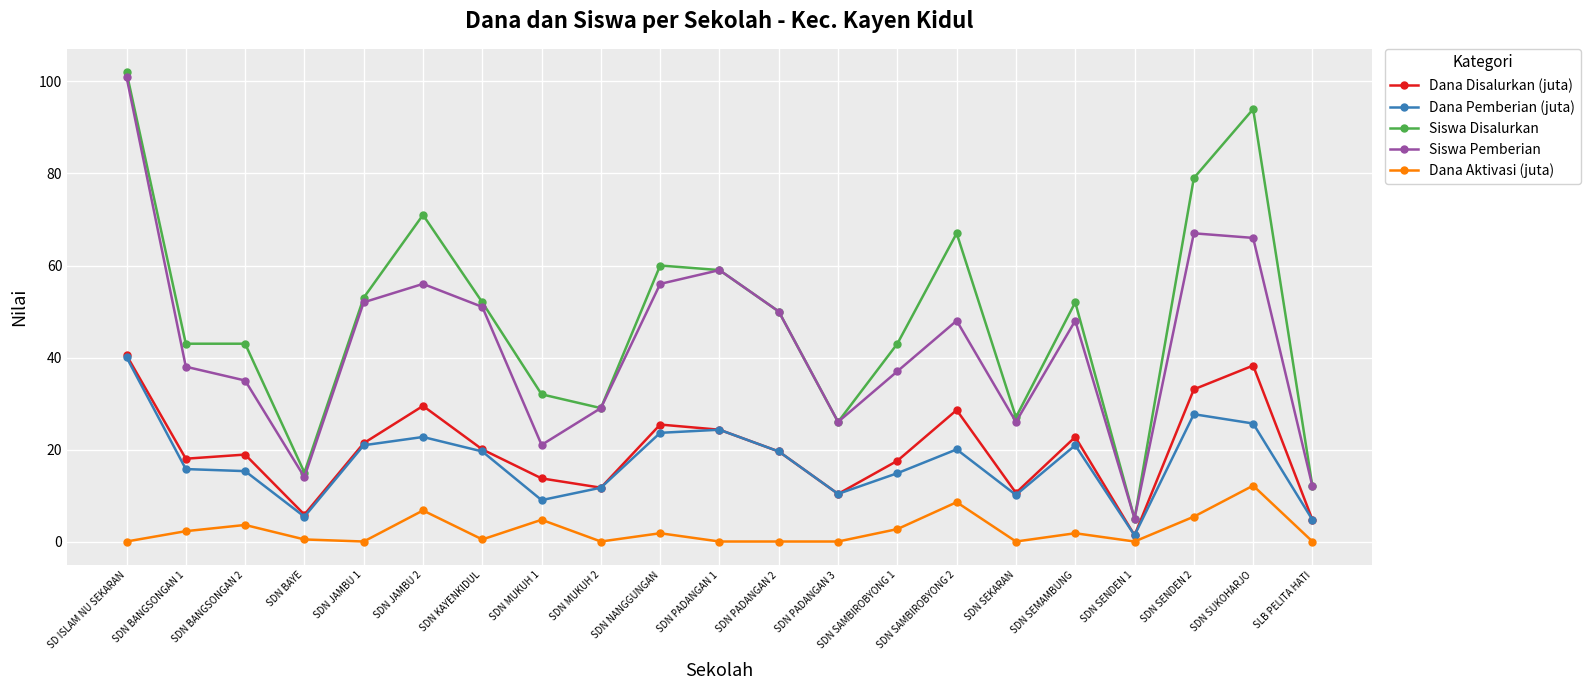

At SDN SENDEN 2, list the series in order from largest to smallest.

Siswa Disalurkan, Siswa Pemberian, Dana Disalurkan (juta), Dana Pemberian (juta), Dana Aktivasi (juta)